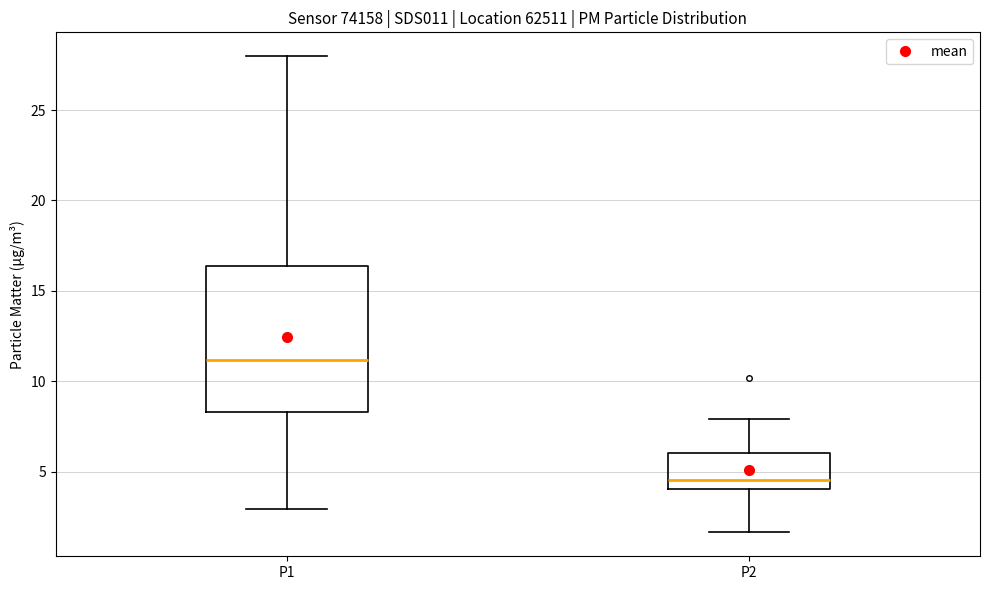

Where does the upper whisker of the box for P1 end on the y-axis? The values are not printed on the chart, so give them approximately, as read against the axis.

28.0